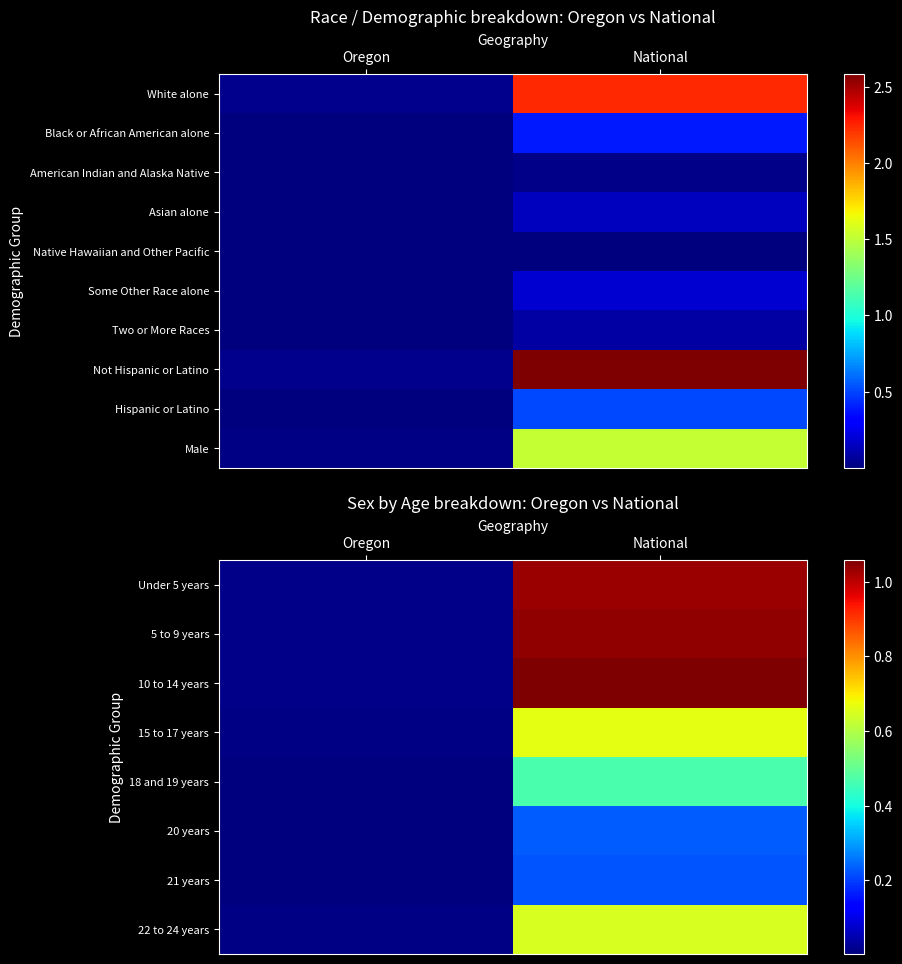

Is it true that 21 years equals 855401 at National?

False